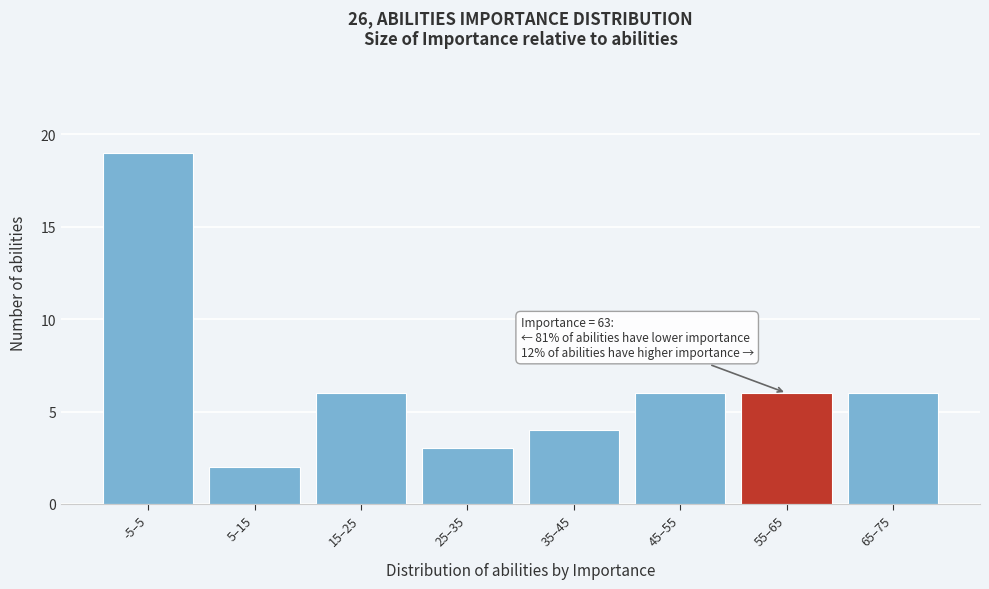

Reading right to left, extract all data points from this chart.

65–75=6	55–65=6	45–55=6	35–45=4	25–35=3	15–25=6	5–15=2	-5–5=19